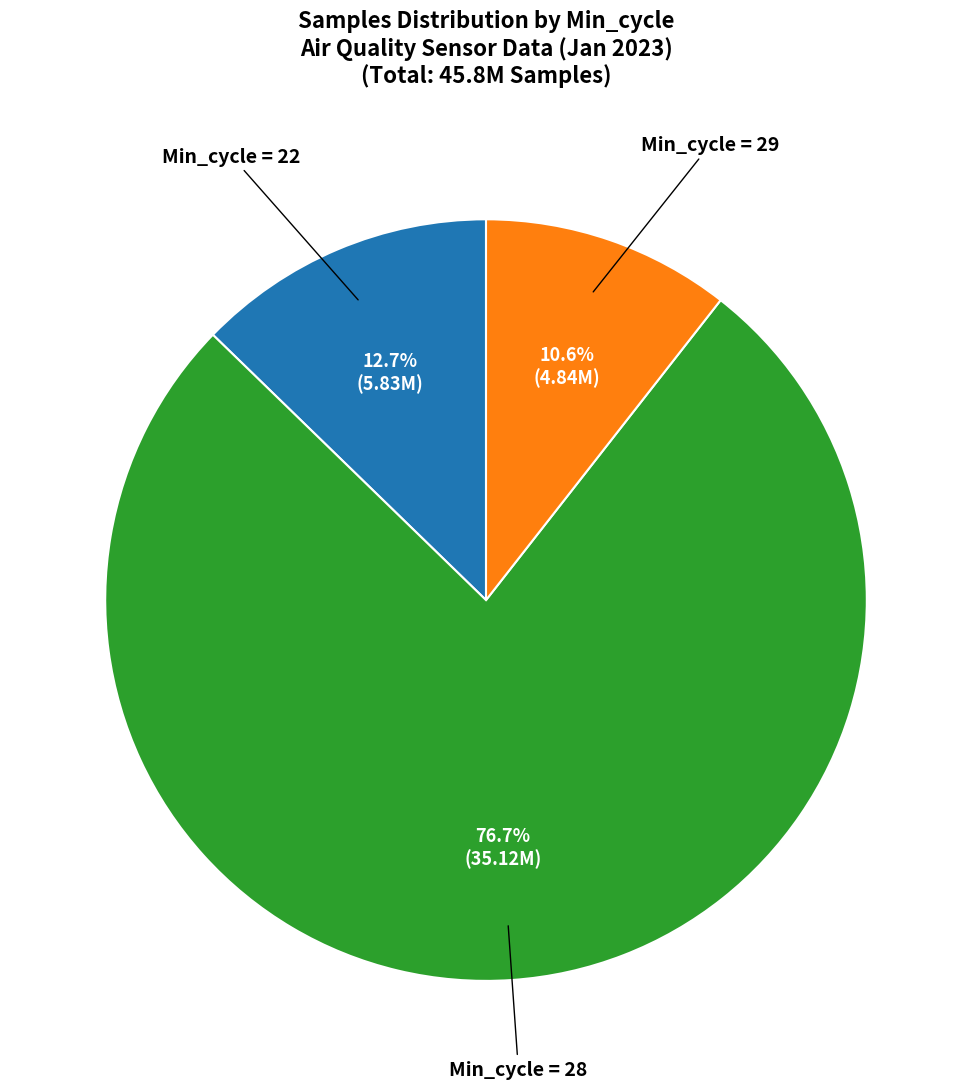

Between Min_cycle = 28 and Min_cycle = 29, which is larger?

Min_cycle = 28